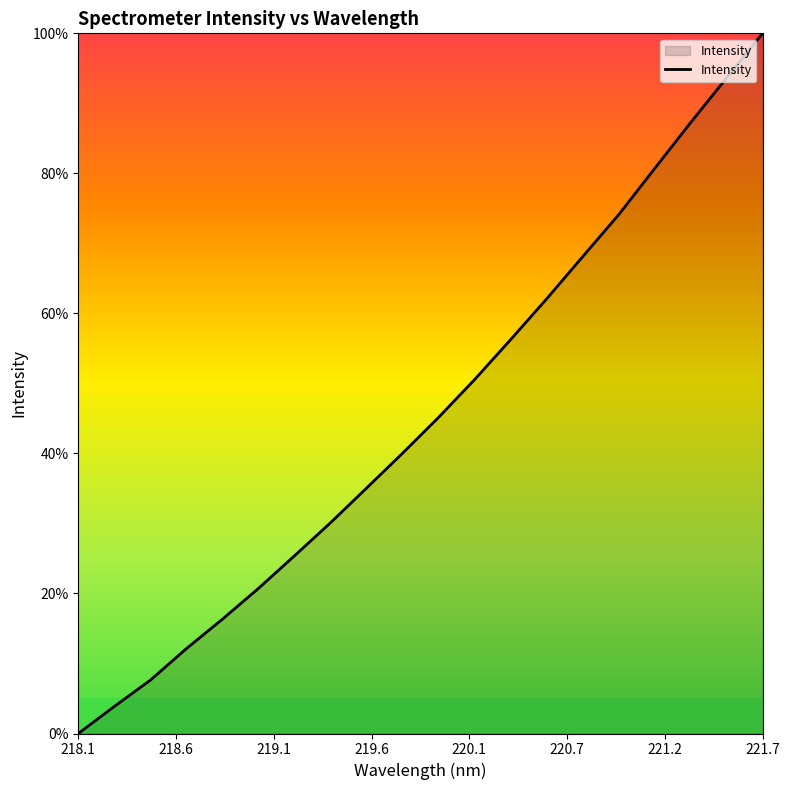

What is the maximum value shown in the chart?

100.0